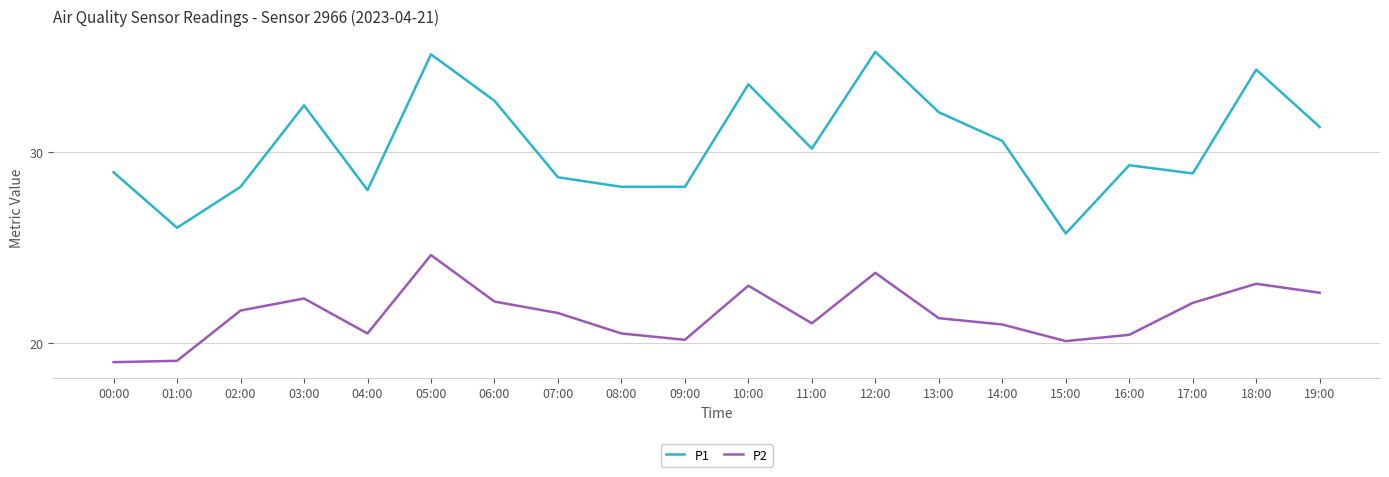

At how many categories does at least one series exceed 24?

20